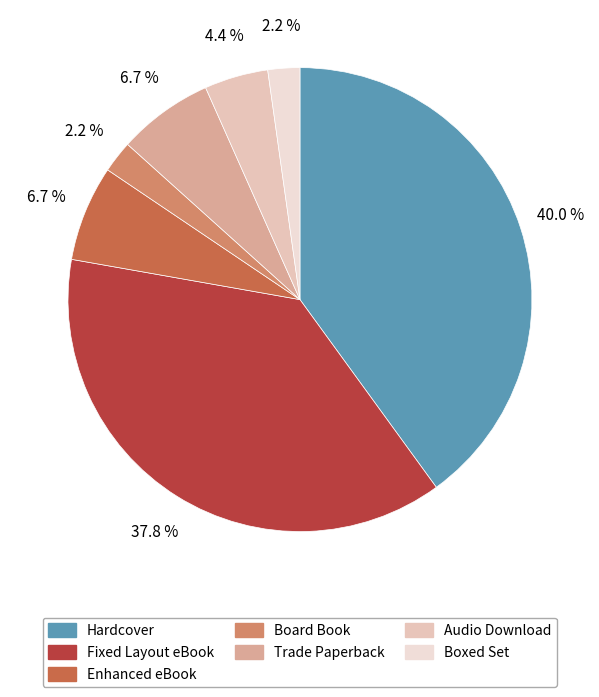

Does any single category account for the majority?

No